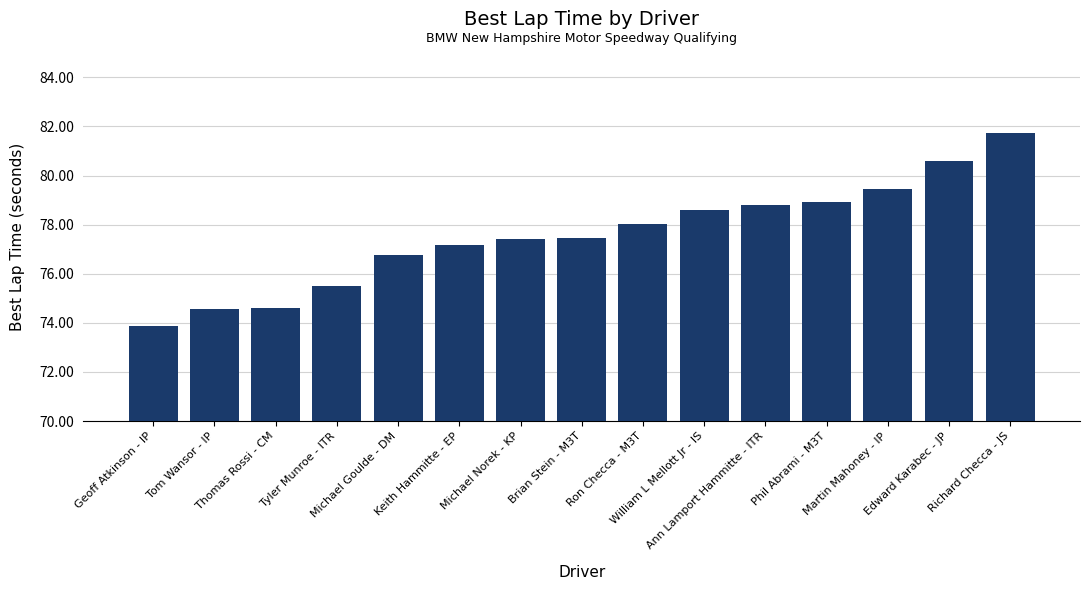

At which label does the data first exceed 77?

Keith Hammitte - EP